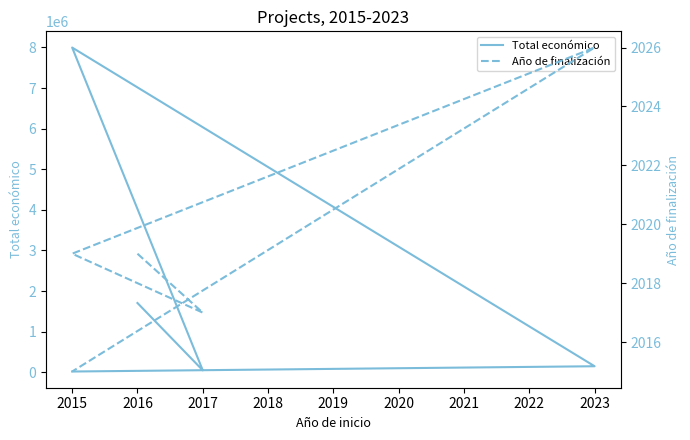

How many Año de finalización values are between 2017 and 2019?

3